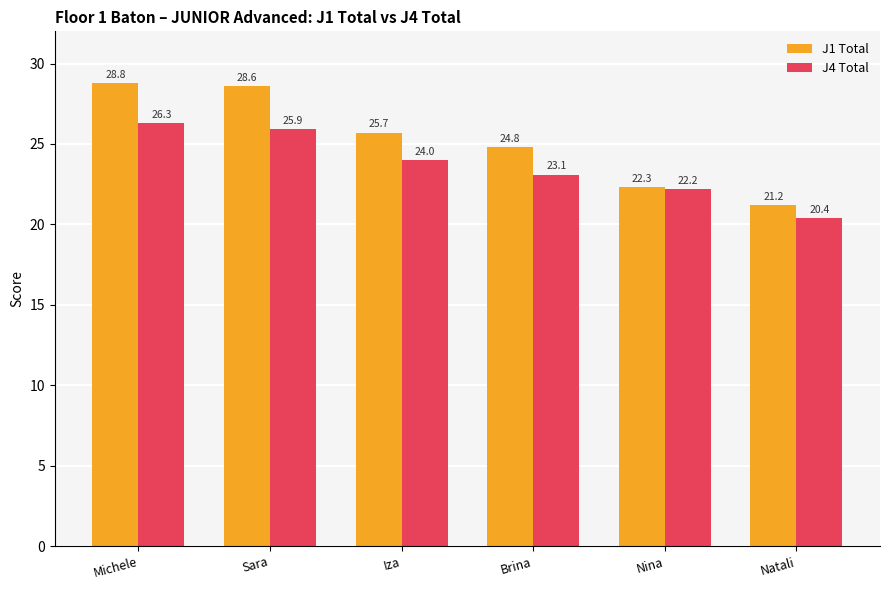

Rank the categories by J1 Total value from lowest to highest.

Natali, Nina, Brina, Iza, Sara, Michele